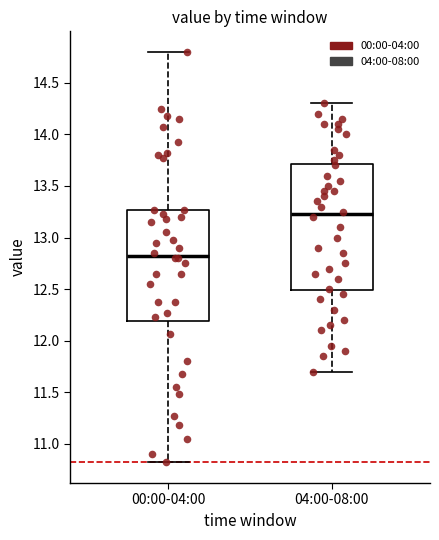

Reading left to right, read every box against the y-axis: the position of its median line, the range the box covers, and the ends of its whiskers. The values are not printed on the chart, so give them approximately, as read against the axis.

00:00-04:00: median 12.85, box 12.20 to 13.25, whiskers 10.80 to 14.80
04:00-08:00: median 13.25, box 12.50 to 13.70, whiskers 11.70 to 14.30